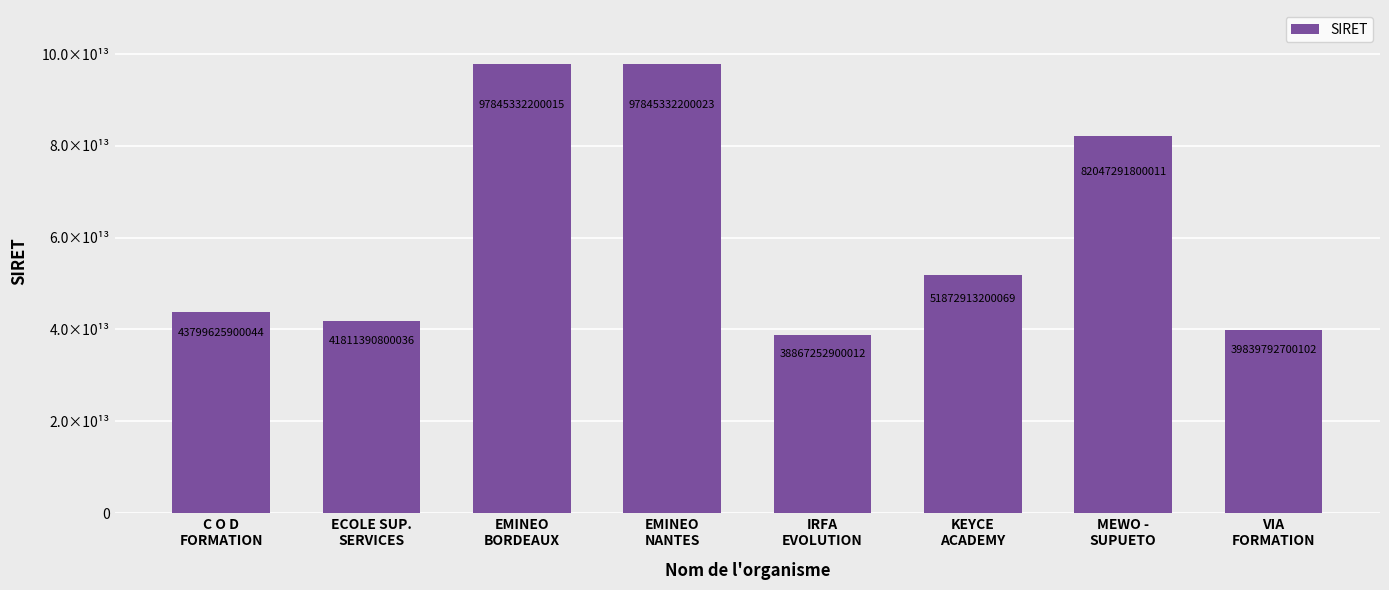

List the labels in order of value, smallest first.

IRFA
EVOLUTION, VIA
FORMATION, ECOLE SUP.
SERVICES, C O D
FORMATION, KEYCE
ACADEMY, MEWO -
SUPUETO, EMINEO
BORDEAUX, EMINEO
NANTES